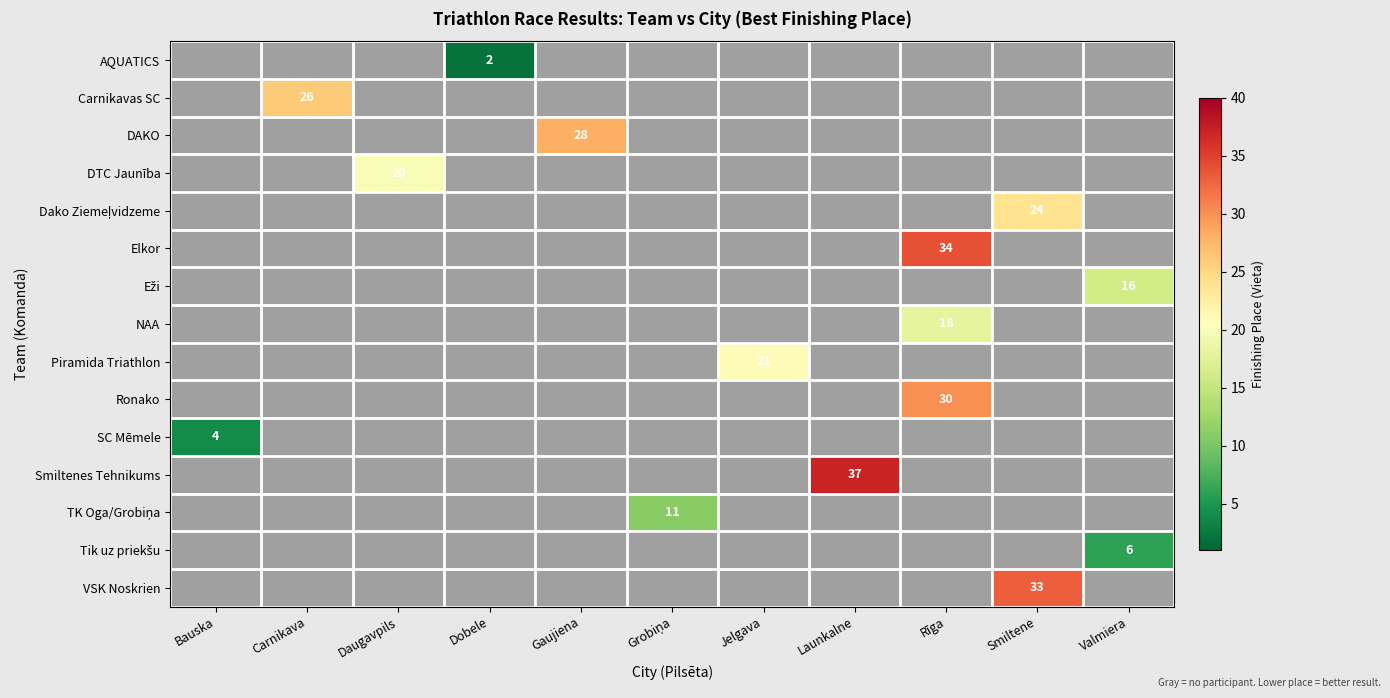

Which label corresponds to the largest value in the chart?

Launkalne